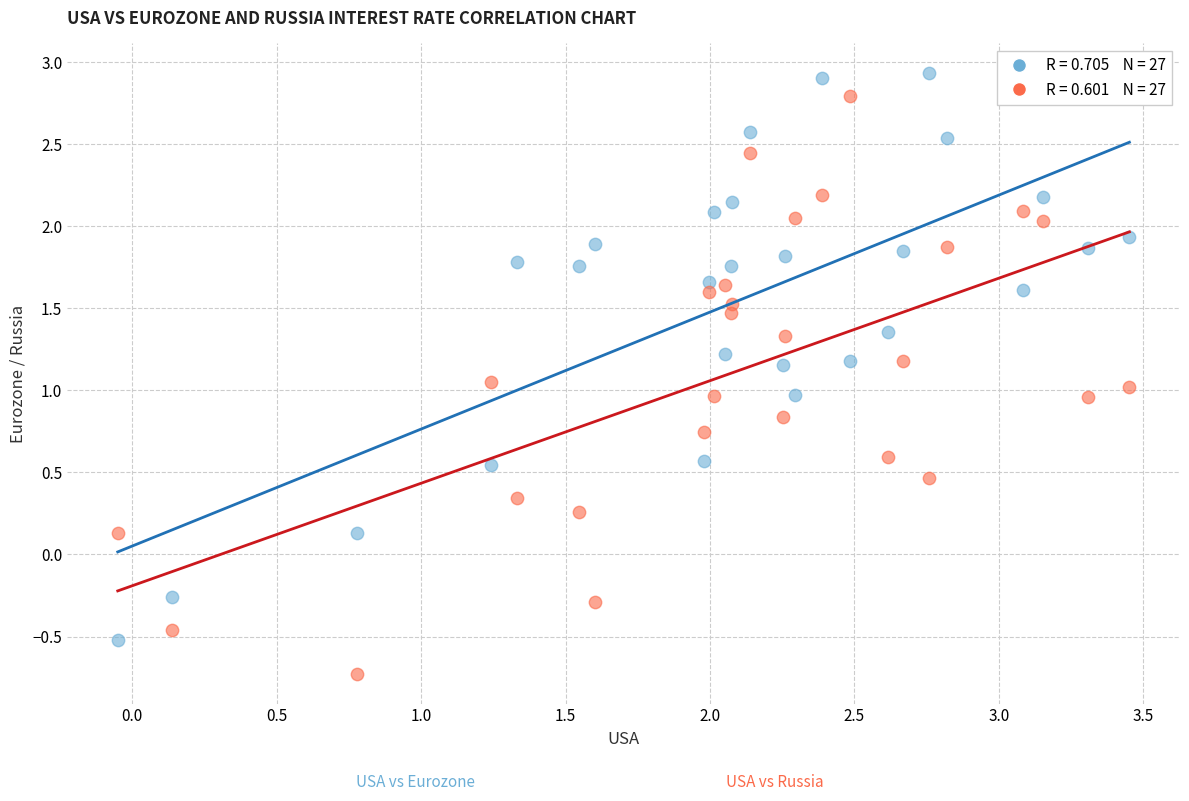

Across all data points, what is the range of X values (max minus min)?

3.5